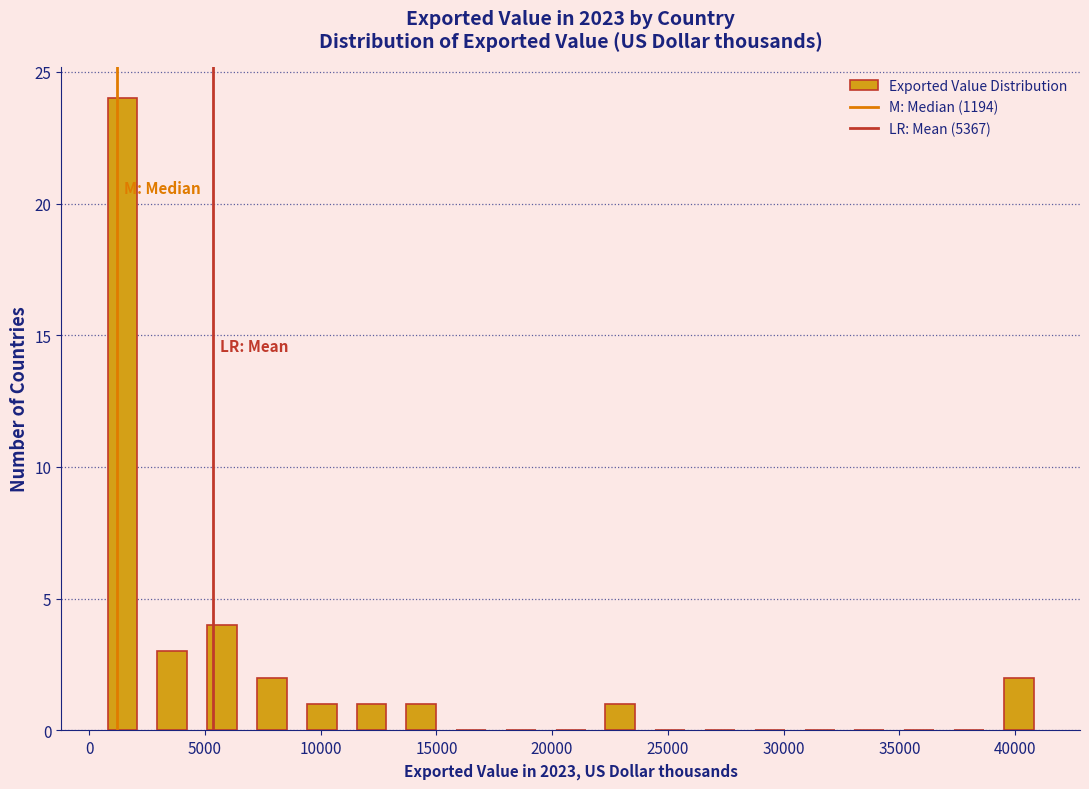

Reading left to right, transcribe this chart: for each bar, give the range it covers on the x-axis and its height. Neither the bar edges nor the heights are printed on the chart, so give them approximately, as read against the axes.

500 to 2500: 24
2500 to 4500: 3
4500 to 7000: 4
7000 to 9000: 2
9000 to 11000: 1
11000 to 13500: 1
13500 to 15500: 1
15500 to 17500: 0
17500 to 19500: 0
19500 to 22000: 0
22000 to 24000: 1
24000 to 26000: 0
26000 to 28500: 0
28500 to 30500: 0
30500 to 32500: 0
32500 to 35000: 0
35000 to 37000: 0
37000 to 39000: 0
39000 to 41000: 2